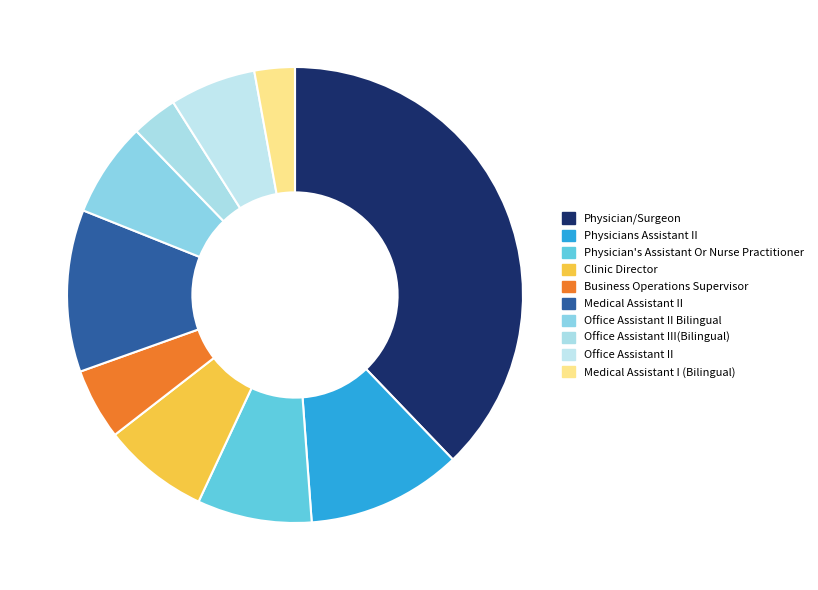

How many segments does this pie chart have?

10